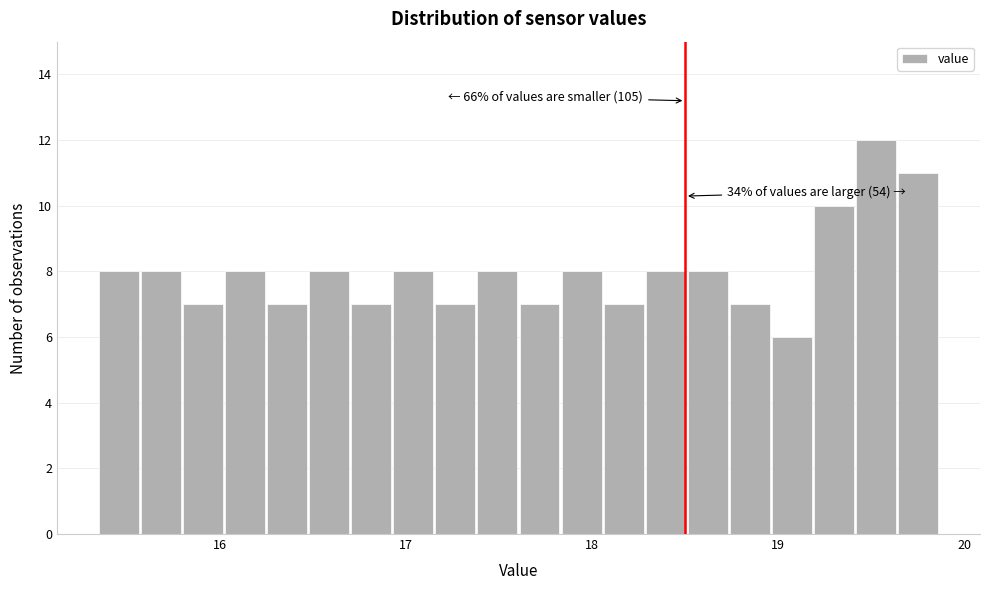

Around what value on the x-axis is the tallest bar? Give the approximate position of its centre, as read against the axis.

19.5